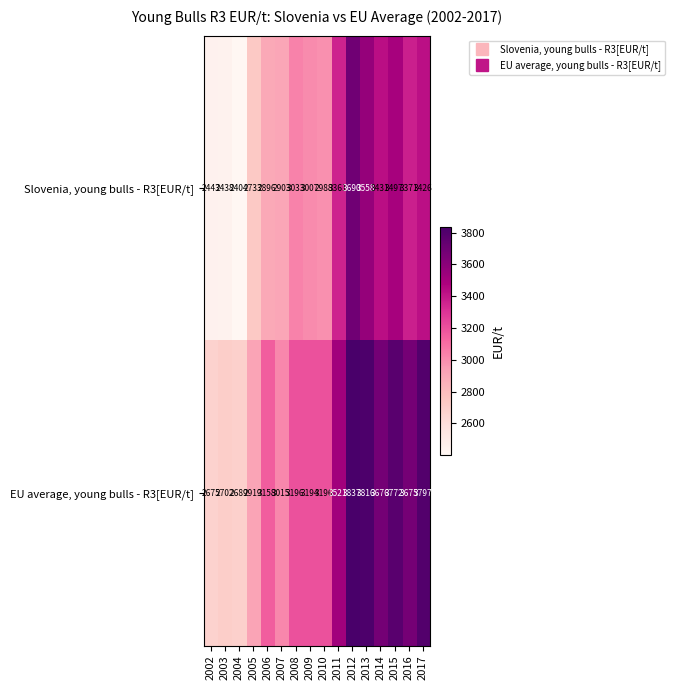

How many values in the EU average, young bulls - R3[EUR/t] series are below 3196?

7